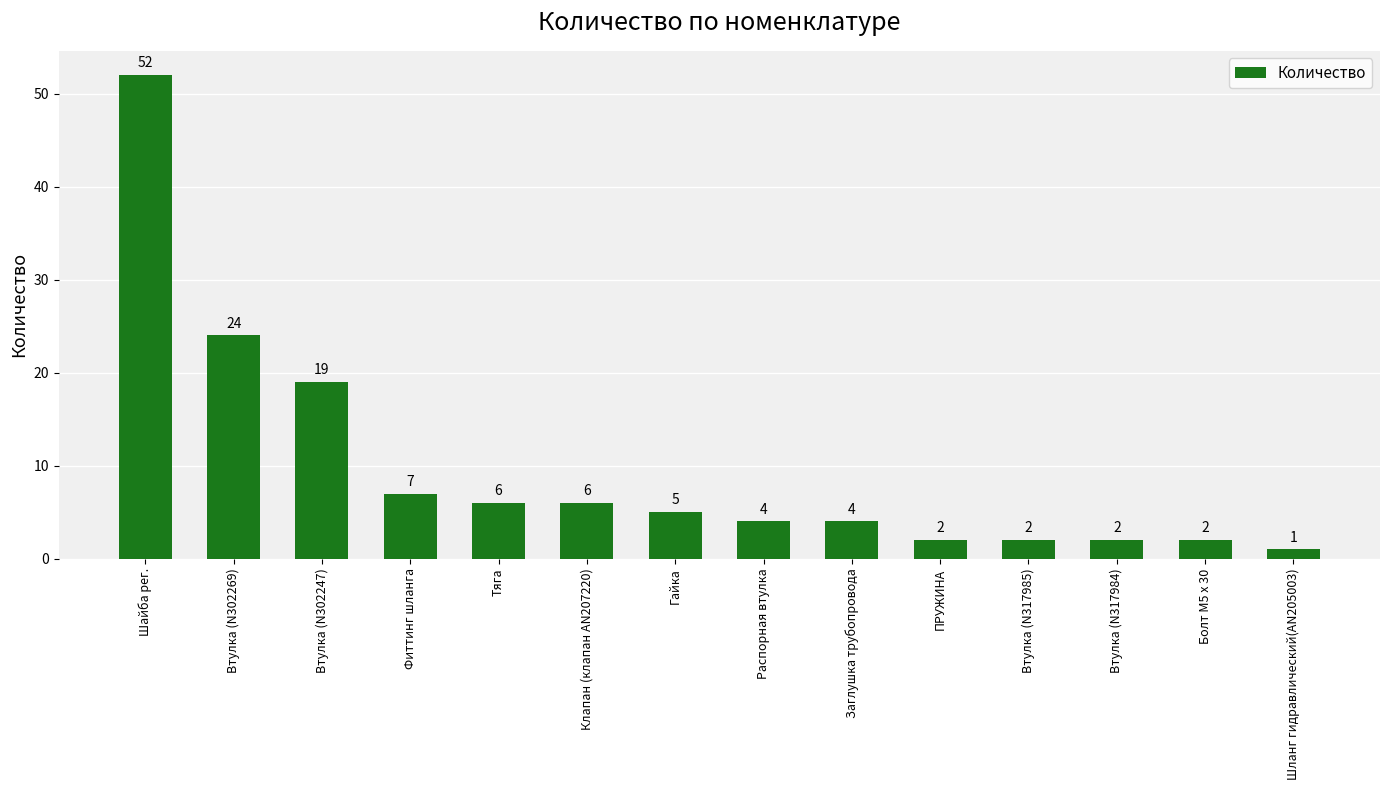

Where is the data nearest to the value 26?

Втулка (N302269)